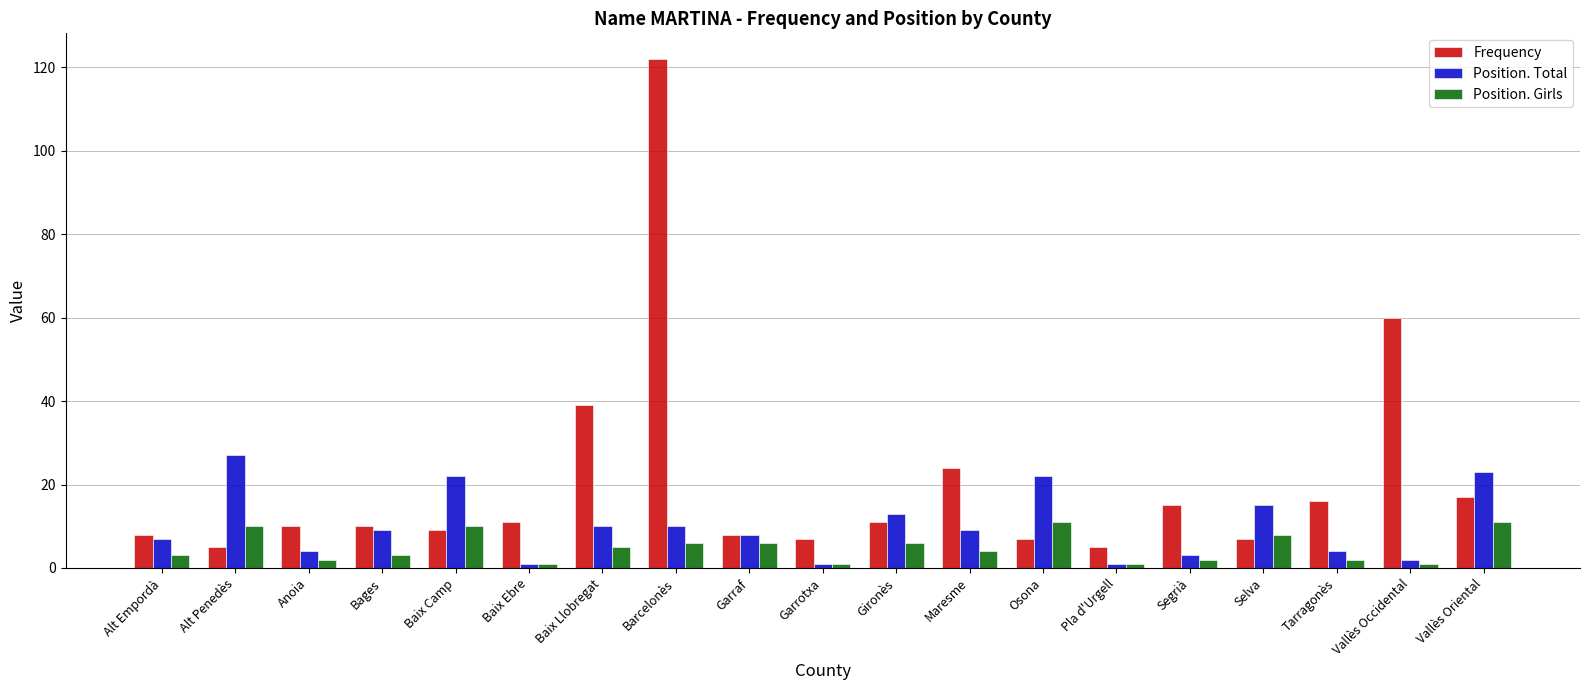

Reading left to right, transcribe all the data shown in this chart.

Frequency: Alt Empordà=8	Alt Penedès=5	Anoia=10	Bages=10	Baix Camp=9	Baix Ebre=11	Baix Llobregat=39	Barcelonès=122	Garraf=8	Garrotxa=7	Gironès=11	Maresme=24	Osona=7	Pla d'Urgell=5	Segrià=15	Selva=7	Tarragonès=16	Vallès Occidental=60	Vallès Oriental=17
Position. Total: Alt Empordà=7	Alt Penedès=27	Anoia=4	Bages=9	Baix Camp=22	Baix Ebre=1	Baix Llobregat=10	Barcelonès=10	Garraf=8	Garrotxa=1	Gironès=13	Maresme=9	Osona=22	Pla d'Urgell=1	Segrià=3	Selva=15	Tarragonès=4	Vallès Occidental=2	Vallès Oriental=23
Position. Girls: Alt Empordà=3	Alt Penedès=10	Anoia=2	Bages=3	Baix Camp=10	Baix Ebre=1	Baix Llobregat=5	Barcelonès=6	Garraf=6	Garrotxa=1	Gironès=6	Maresme=4	Osona=11	Pla d'Urgell=1	Segrià=2	Selva=8	Tarragonès=2	Vallès Occidental=1	Vallès Oriental=11